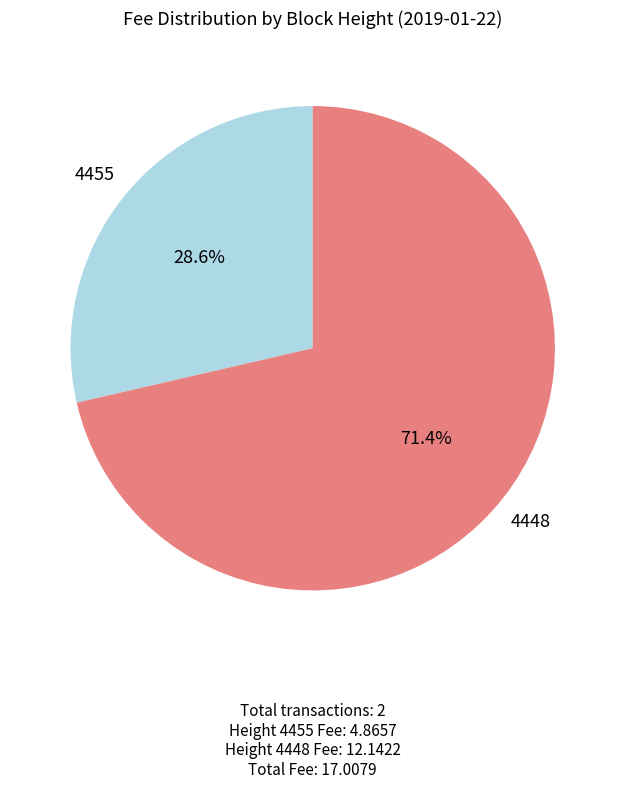

What is the smallest slice in the pie chart?

4455